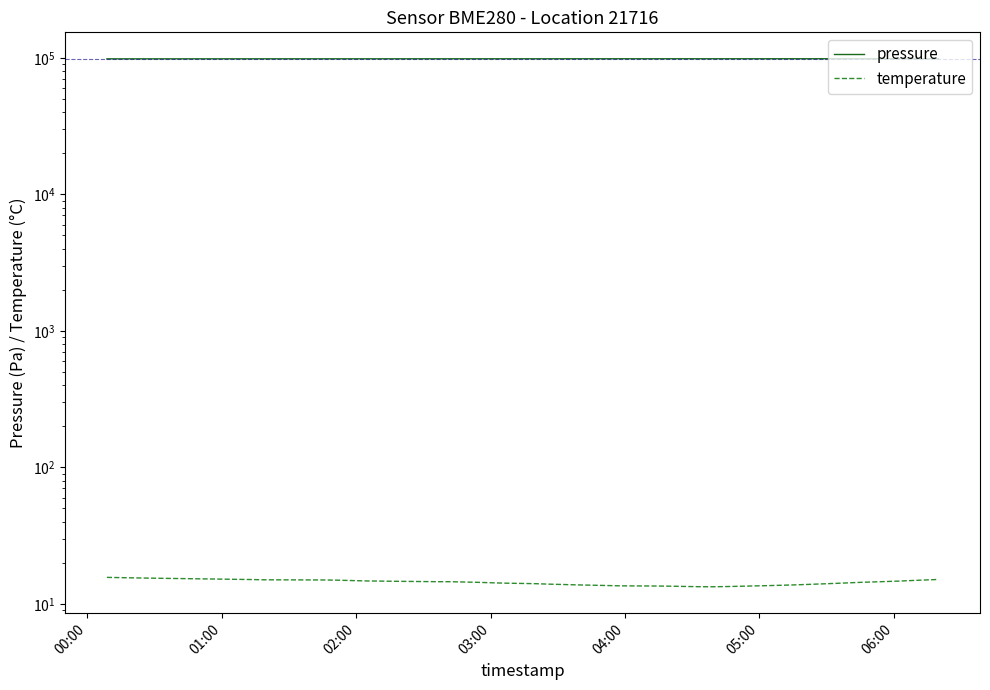

At which category does pressure reach its first local peak?

06:00